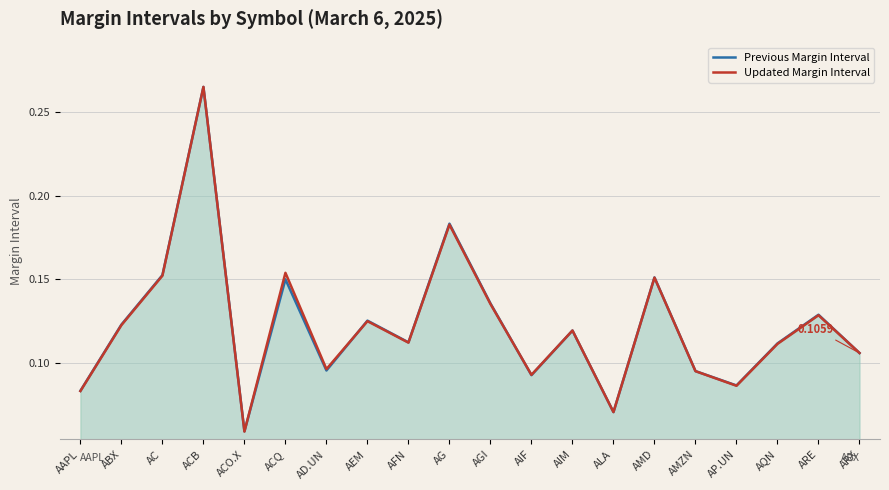

Where is Previous Margin Interval nearest to the value 0?

ACO.X